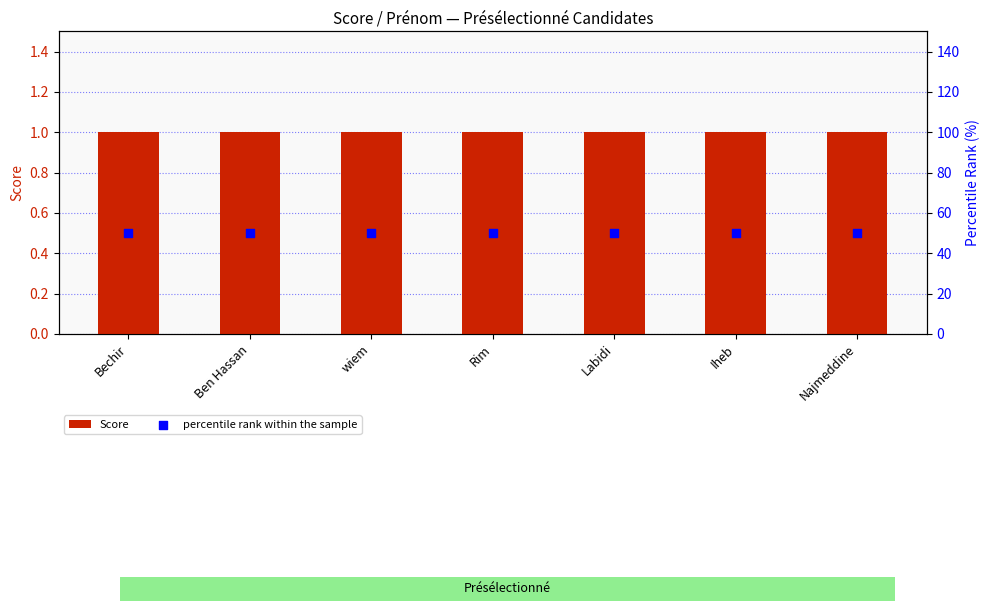

Which series has the largest total across all categories?

percentile rank within the sample